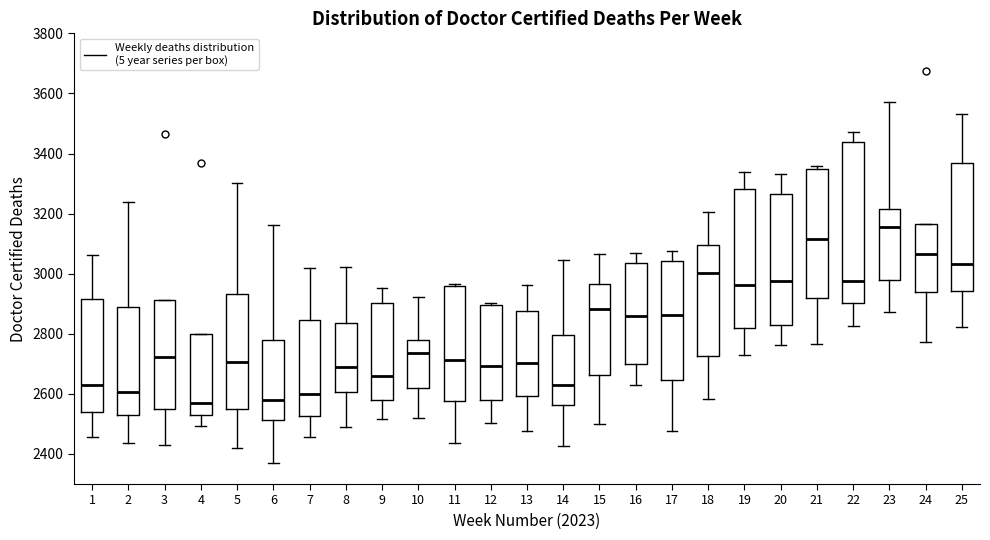

Reading left to right, read every box against the y-axis: the position of its median line, the range the box covers, and the ends of its whiskers. The values are not printed on the chart, so give them approximately, as read against the axis.

1: median 2620, box 2540 to 2920, whiskers 2460 to 3060
2: median 2600, box 2540 to 2880, whiskers 2440 to 3240
3: median 2720, box 2560 to 2920, whiskers 2440 to 2920
4: median 2580, box 2540 to 2800, whiskers 2500 to 2800
5: median 2700, box 2540 to 2940, whiskers 2420 to 3300
6: median 2580, box 2520 to 2780, whiskers 2360 to 3160
7: median 2600, box 2520 to 2840, whiskers 2460 to 3020
8: median 2680, box 2600 to 2840, whiskers 2500 to 3020
9: median 2660, box 2580 to 2900, whiskers 2520 to 2960
10: median 2740, box 2620 to 2780, whiskers 2520 to 2920
11: median 2720, box 2580 to 2960, whiskers 2440 to 2960
12: median 2700, box 2580 to 2900, whiskers 2500 to 2900
13: median 2700, box 2600 to 2880, whiskers 2480 to 2960
14: median 2640, box 2560 to 2800, whiskers 2420 to 3040
15: median 2880, box 2660 to 2960, whiskers 2500 to 3060
16: median 2860, box 2700 to 3040, whiskers 2640 to 3080
17: median 2860, box 2640 to 3040, whiskers 2480 to 3080
18: median 3000, box 2720 to 3100, whiskers 2580 to 3200
19: median 2960, box 2820 to 3280, whiskers 2740 to 3340
20: median 2980, box 2840 to 3260, whiskers 2760 to 3340
21: median 3120, box 2920 to 3340, whiskers 2760 to 3360
22: median 2980, box 2900 to 3440, whiskers 2820 to 3480
23: median 3160, box 2980 to 3220, whiskers 2880 to 3580
24: median 3060, box 2940 to 3160, whiskers 2780 to 3160
25: median 3040, box 2940 to 3360, whiskers 2820 to 3540